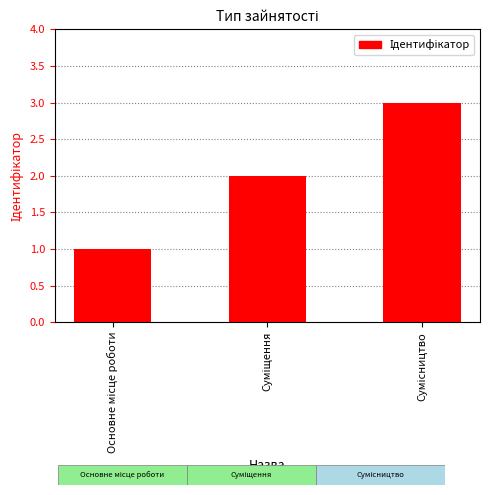

What is the greatest value displayed?

3